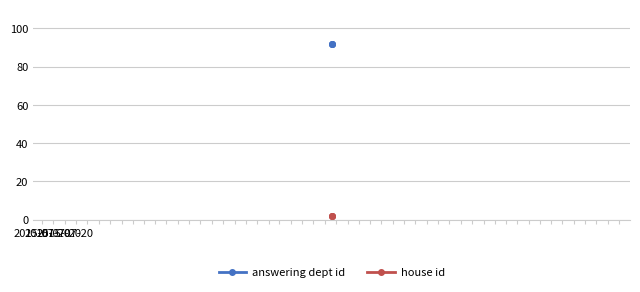

Which series has the largest range (max minus min)?

answering dept id